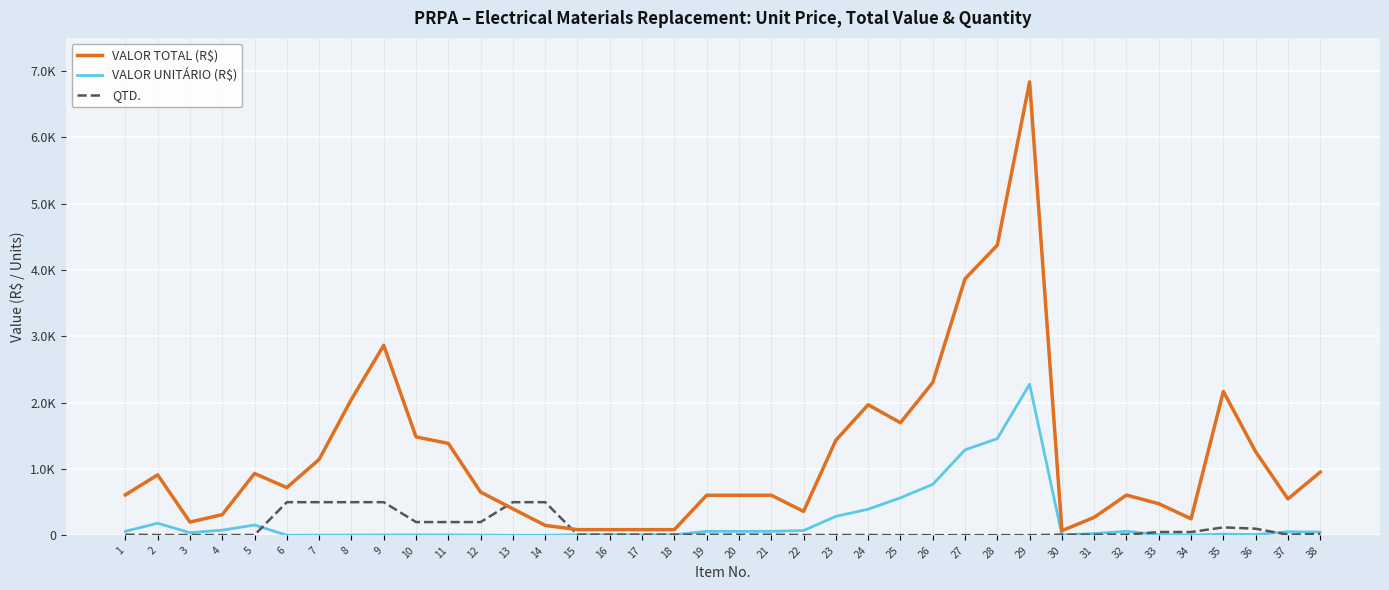

Does the chart have visible grid lines?

Yes